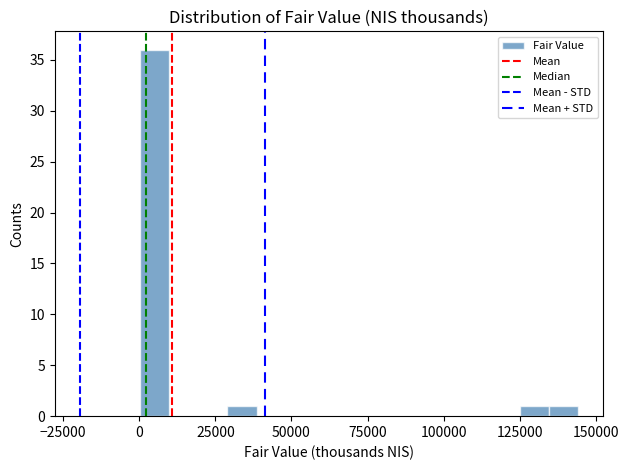

Read against the x-axis, roughly where is the centre of the tallest bar?

5000